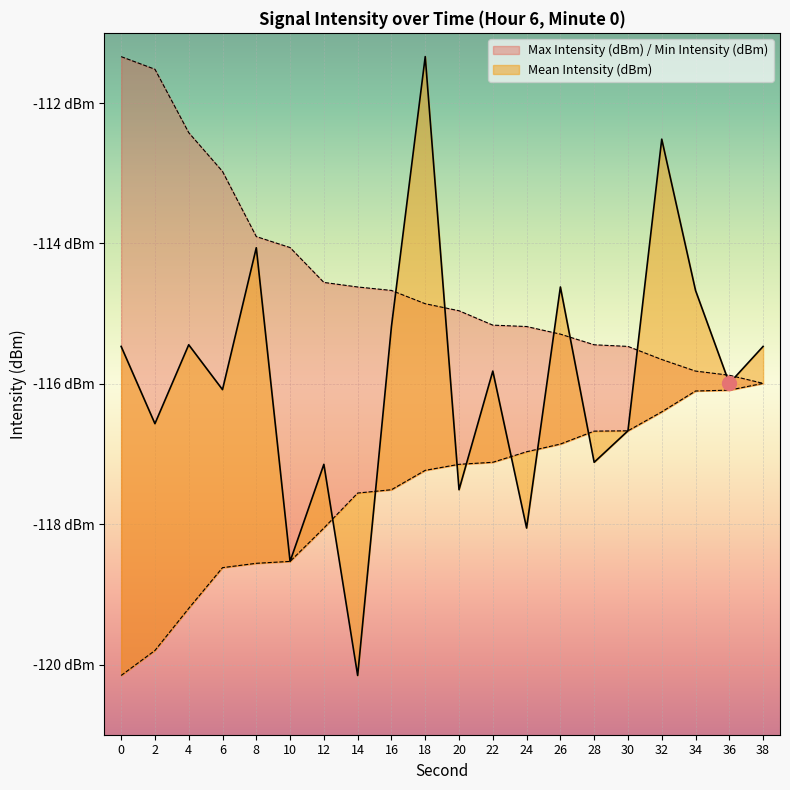

Which series changed the most between 8 and 22?

Mean Intensity (dBm)